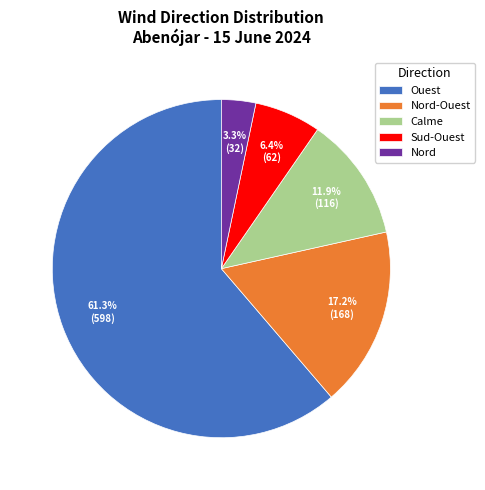

To the nearest percent, what is the difference between the largest and smallest slice percentages?

58%